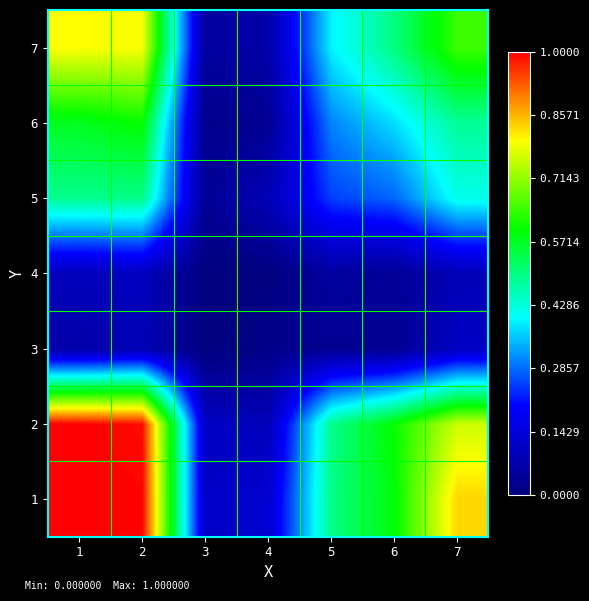

Reading left to right, what are all the values shown in this chart?

1: 1=1.0	2=1.0	3=0.1	4=0.1	5=0.5	6=0.6	7=0.8
2: 1=1.0	2=1.0	3=0.1	4=0.1	5=0.5	6=0.6	7=0.8
3: 1=0.1	2=0.1	3=0.0	4=0.0	5=0.0	6=0.0	7=0.1
4: 1=0.1	2=0.1	3=0.0	4=0.0	5=0.1	6=0.0	7=0.1
5: 1=0.5	2=0.5	3=0.0	4=0.1	5=0.2	6=0.3	7=0.4
6: 1=0.6	2=0.6	3=0.0	4=0.0	5=0.3	6=0.4	7=0.5
7: 1=0.8	2=0.8	3=0.1	4=0.1	5=0.4	6=0.5	7=0.6